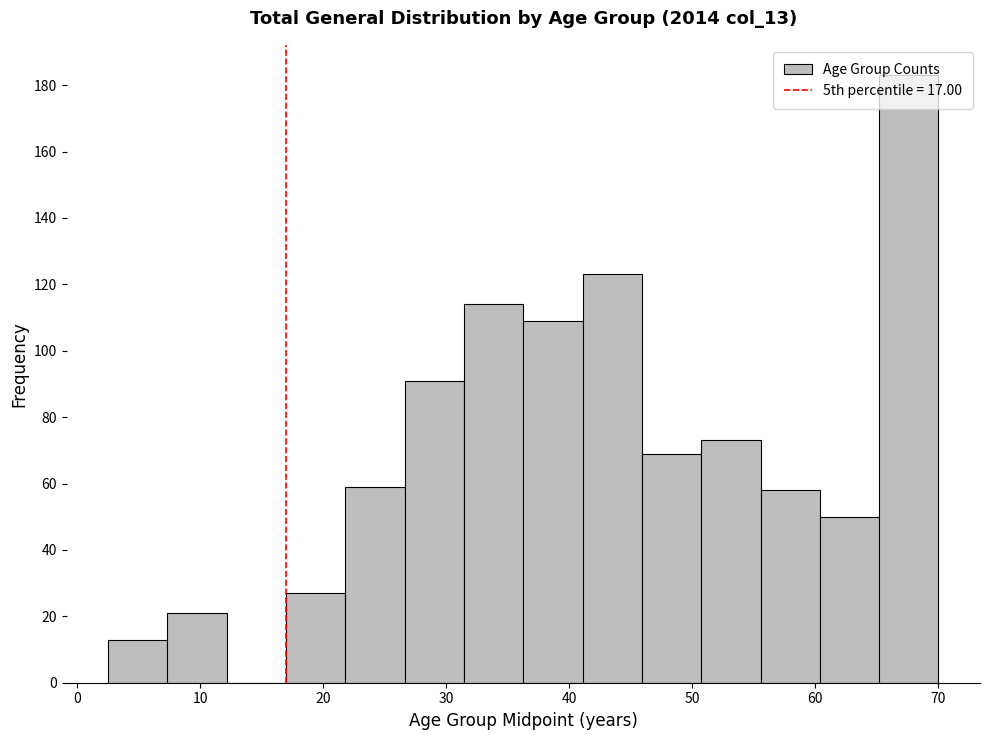

How tall is the bar that spans 65 to 70 on the x-axis? Neither the bar edges nor the heights are printed on the chart, so give them approximately, as read against the axes.

184